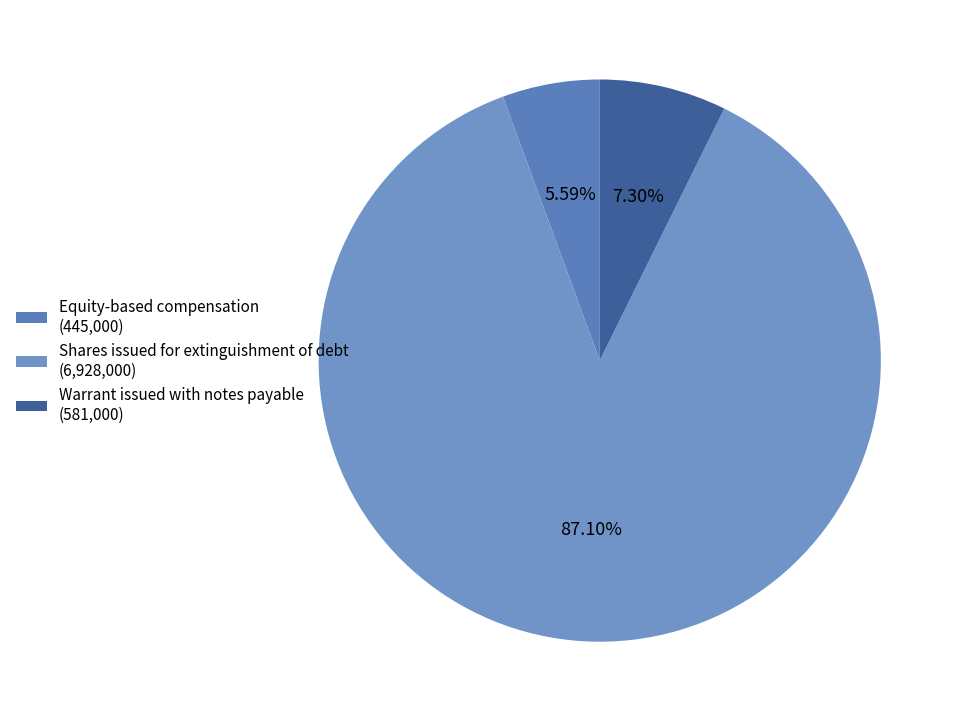

How many segments does this pie chart have?

3